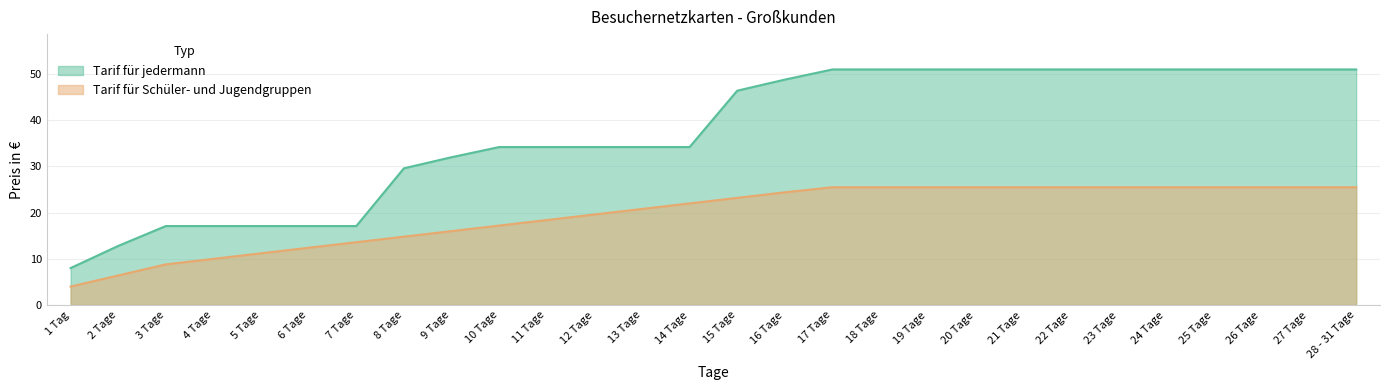

True or false: Tarif für jedermann has more than 0 interior local peaks.

False